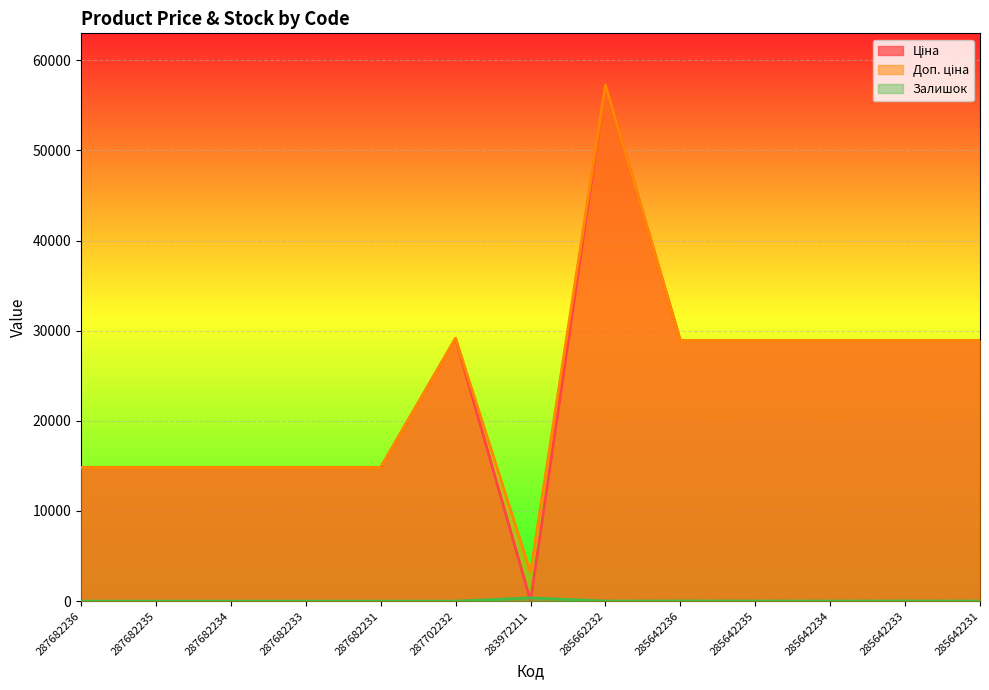

Which category has the highest value across all series?

285662232